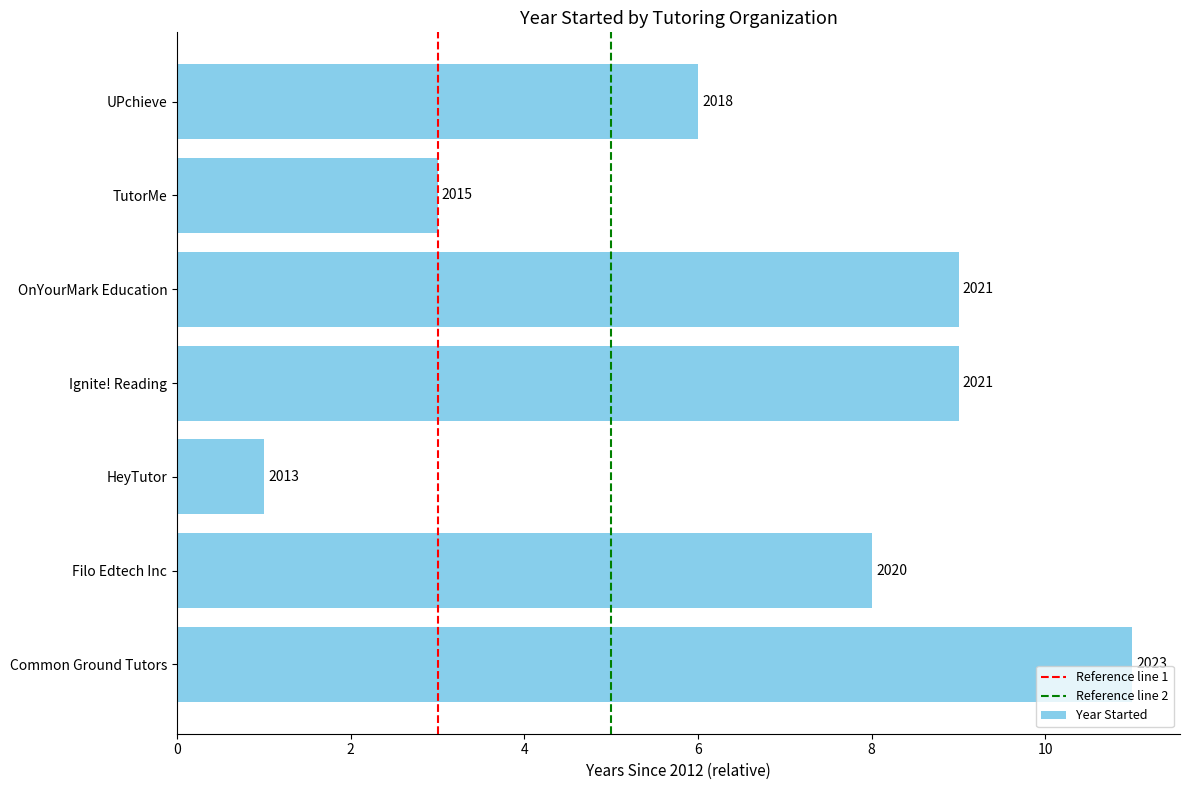

What is the sum of all values?

47